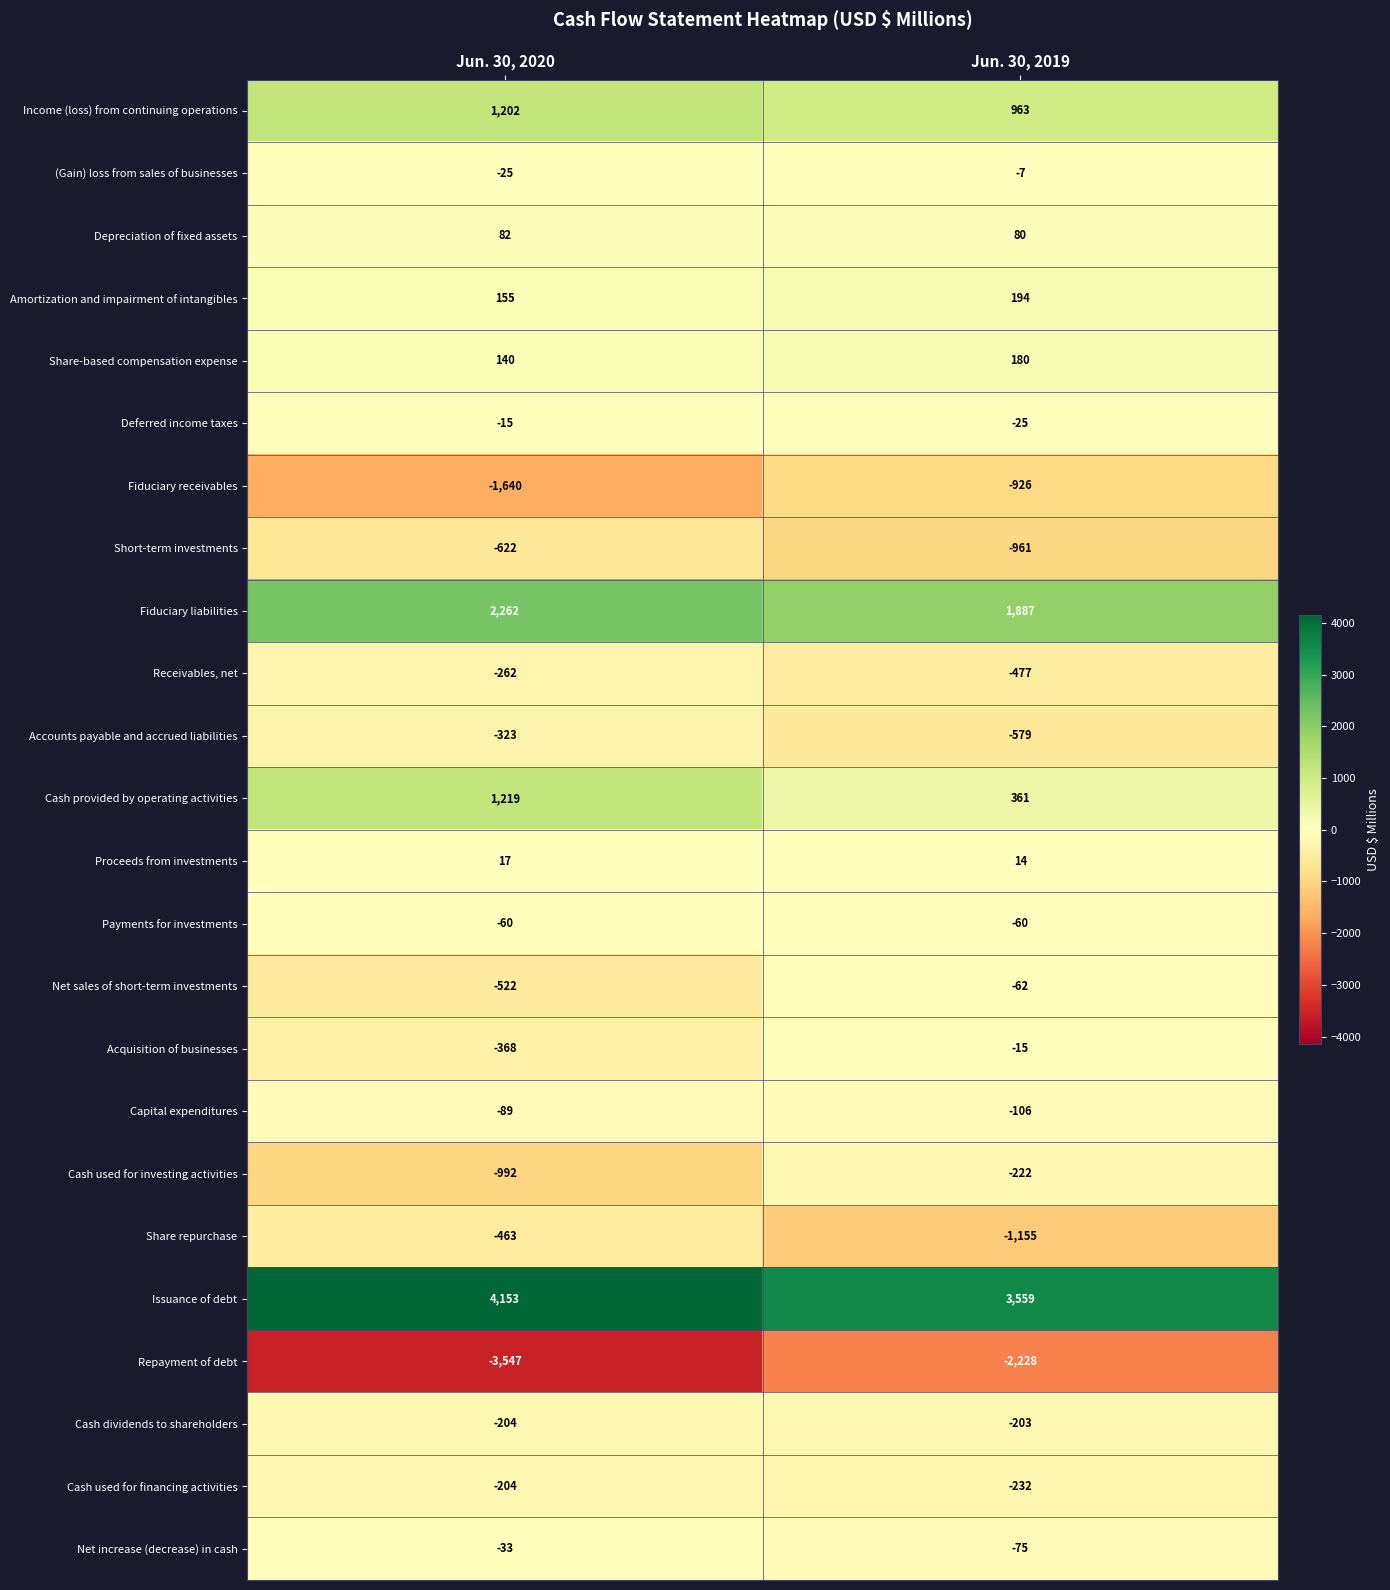

Is it true that Short-term investments equals -614 at Jun. 30, 2019?

False